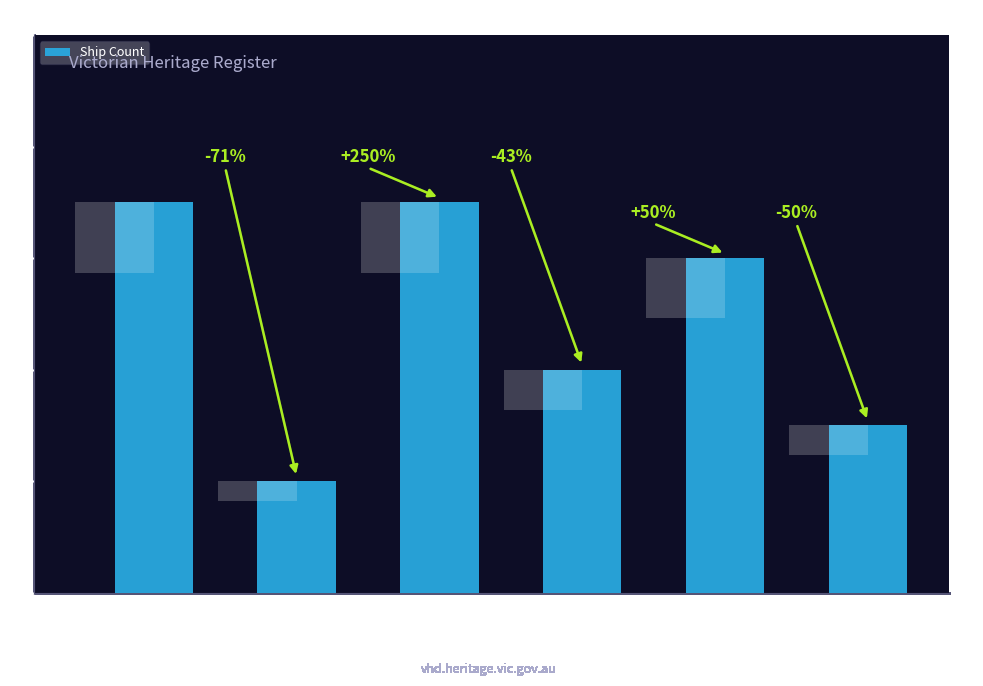

At which label is the value closest to 4?

Port Phillip